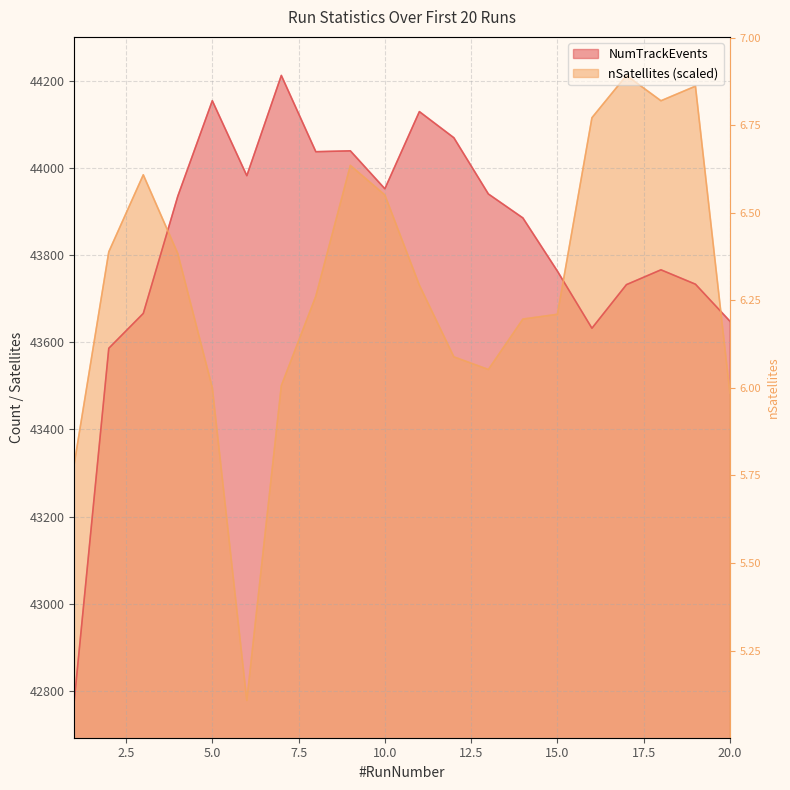

Count the number of data series in this chart.

2